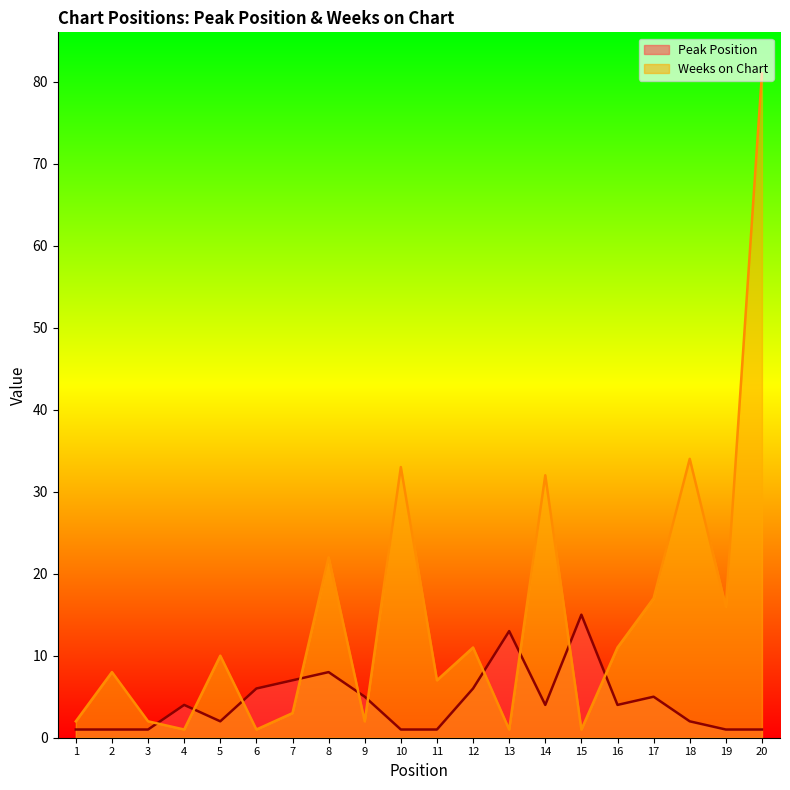

Is it true that Peak Position equals 2 at 19?

False